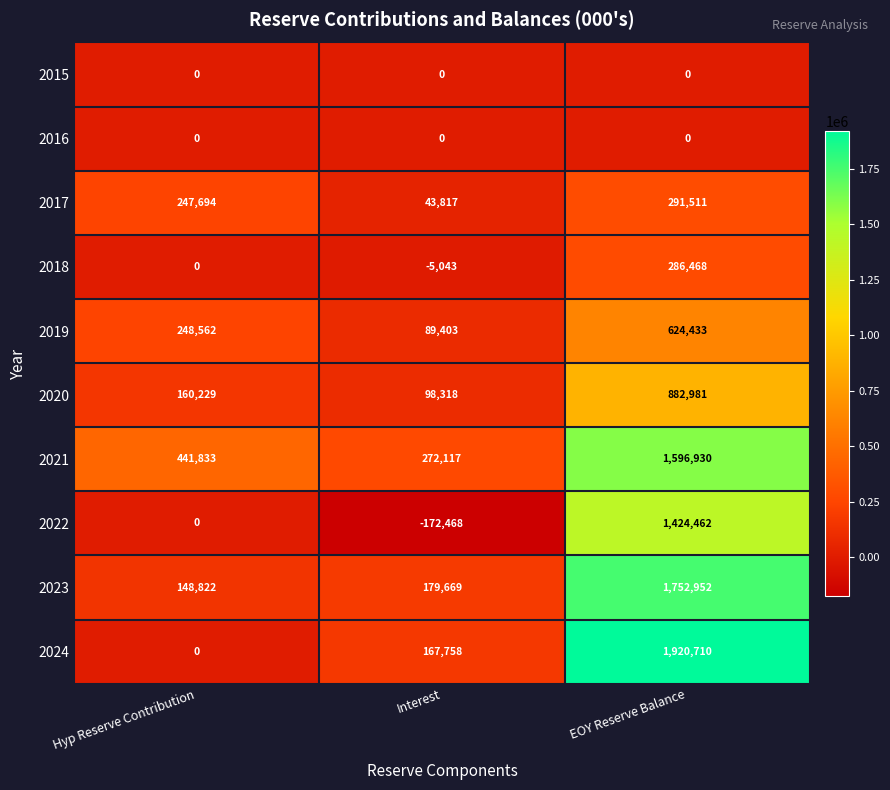

At which label is 2022 closest to 625997?

Hyp Reserve Contribution